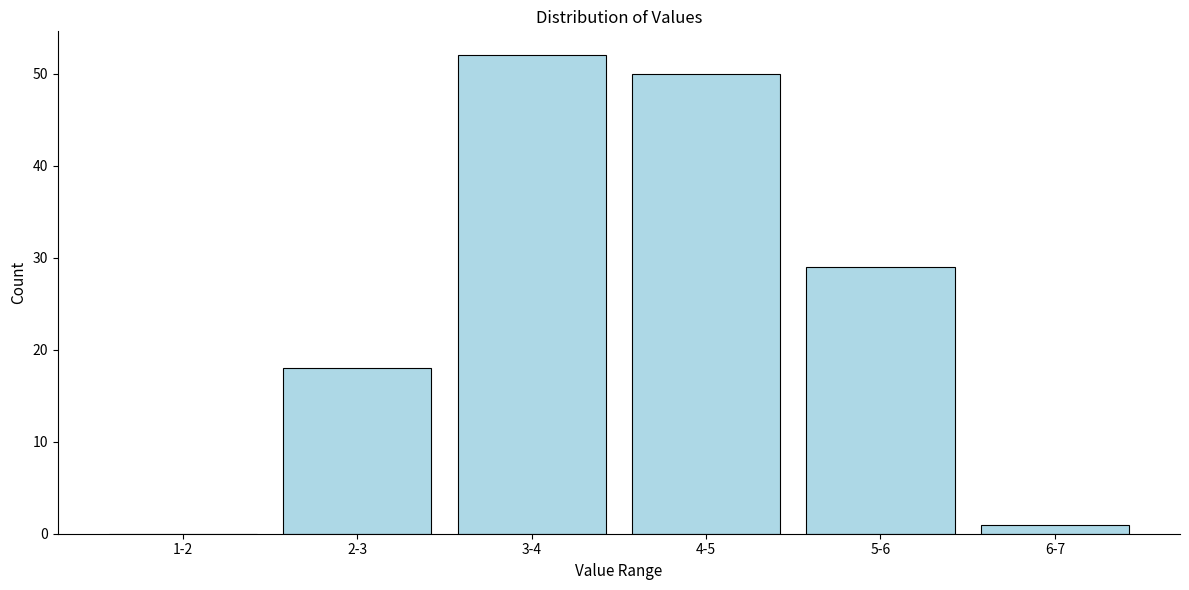

Reading left to right, extract all data points from this chart.

1-2=0	2-3=18	3-4=52	4-5=50	5-6=29	6-7=1